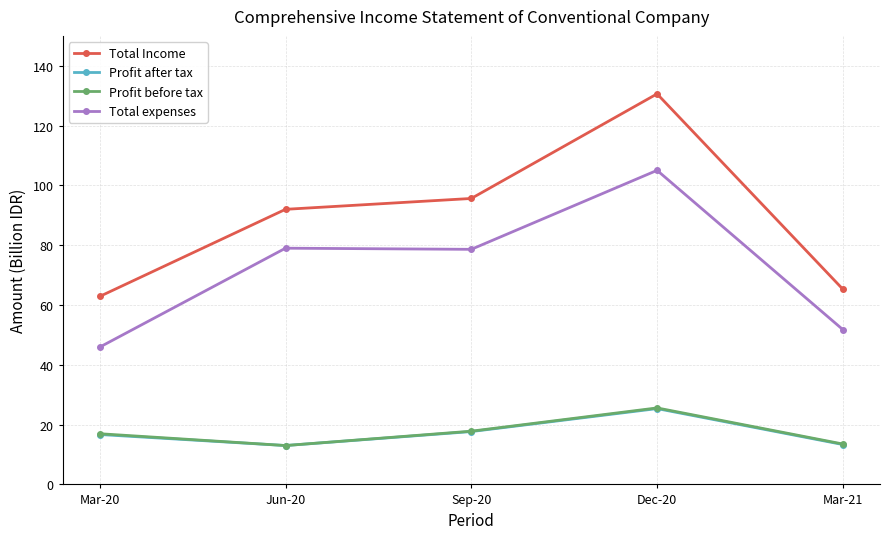

How many values in the Profit after tax series are below 16?

2